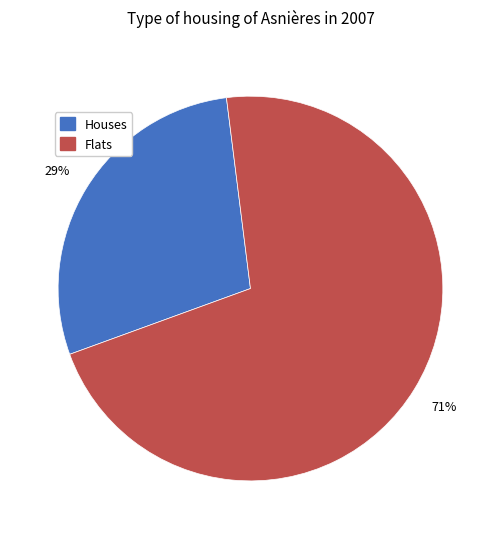

To the nearest percent, what is the average slice percentage?

50%